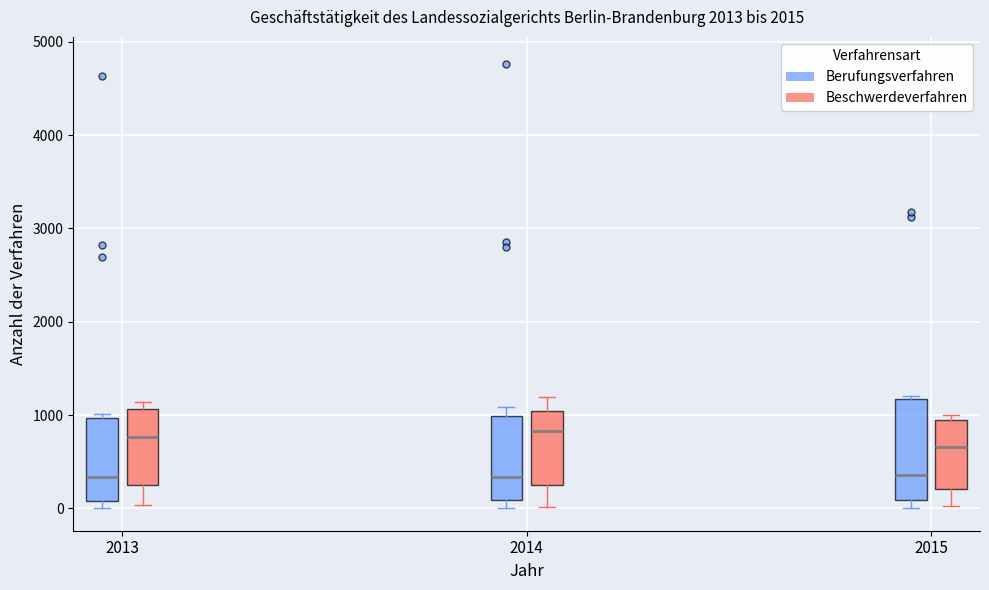

Reading left to right, transcribe this box plot: for each box, give where its median line is, the range the box spans, and where its two whiskers end, as read against the y-axis. The values are not printed on the chart, so give them approximately, as read against the axis.

2013 (Berufungsverfahren): median 300, box 100 to 1000, whiskers 0 to 1000 (just above the box's upper edge)
2013 (Beschwerdeverfahren): median 800, box 300 to 1100, whiskers 0 to 1100 (just above the box's upper edge)
2014 (Berufungsverfahren): median 300, box 100 to 1000, whiskers 0 to 1100
2014 (Beschwerdeverfahren): median 800, box 300 to 1000, whiskers 0 to 1200
2015 (Berufungsverfahren): median 400, box 100 to 1200, whiskers 0 to 1200 (just above the box's upper edge)
2015 (Beschwerdeverfahren): median 700, box 200 to 900, whiskers 0 to 1000